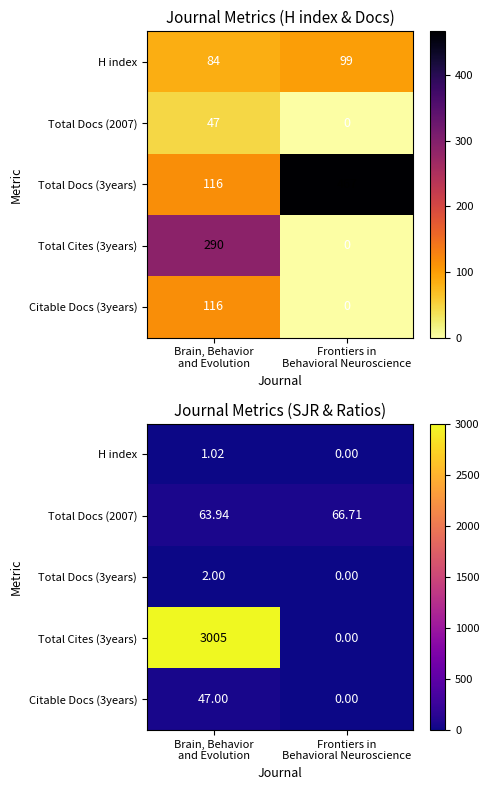

The value of Citable Docs (3years) at Frontiers in Behavioral Neuroscience is 32.0. True or false?

False